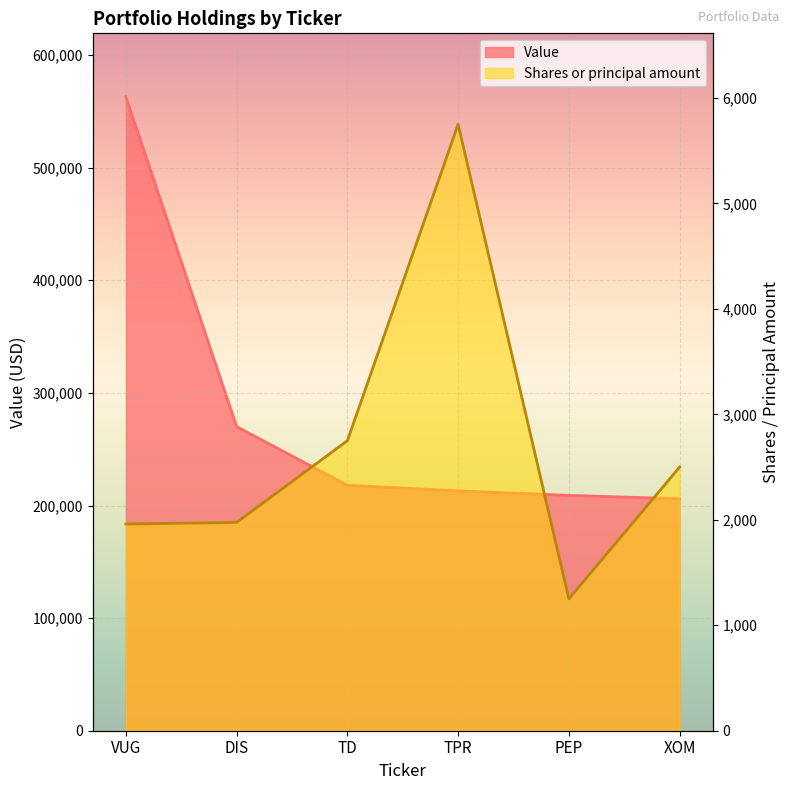

True or false: Value has more than 0 points higher than both neighbors.

False